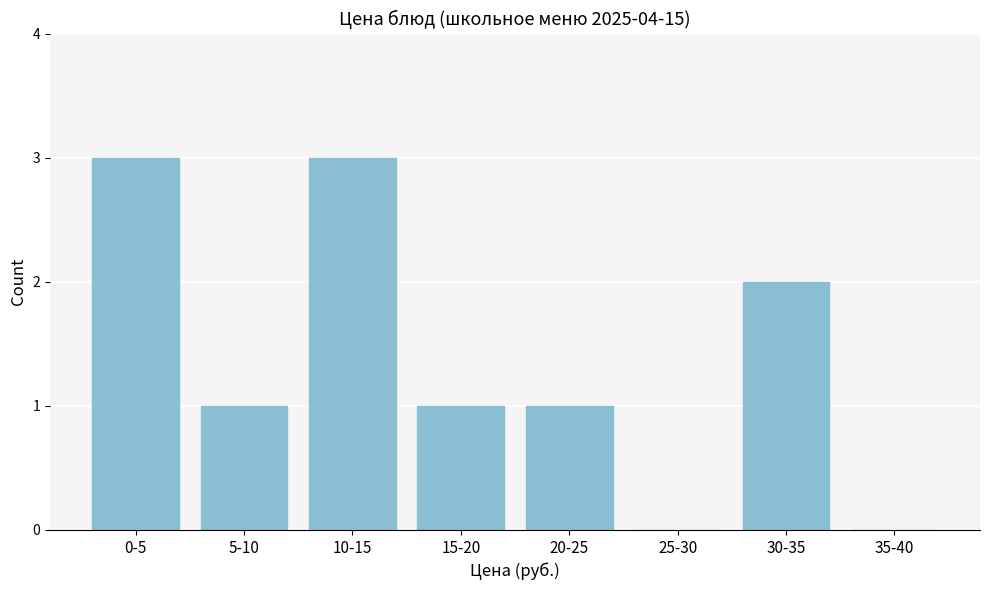

Reading right to left, list all the values displayed in this chart.

35-40=0	30-35=2	25-30=0	20-25=1	15-20=1	10-15=3	5-10=1	0-5=3